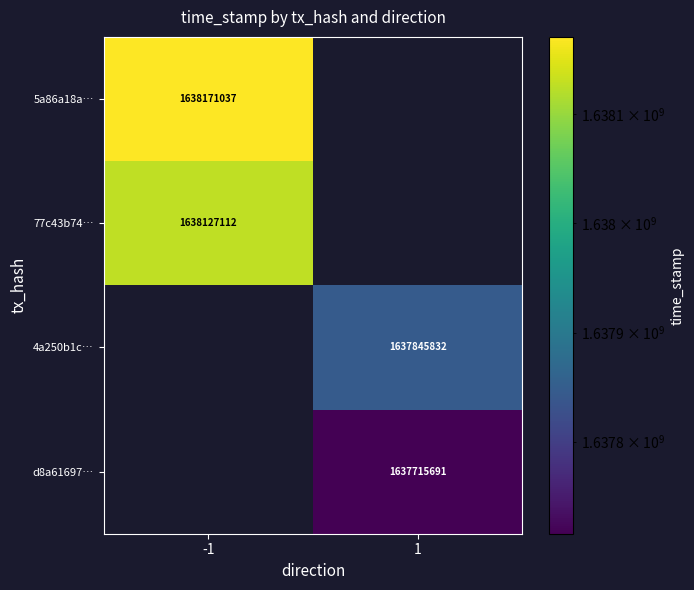

Between 1 and -1, which is larger?

-1